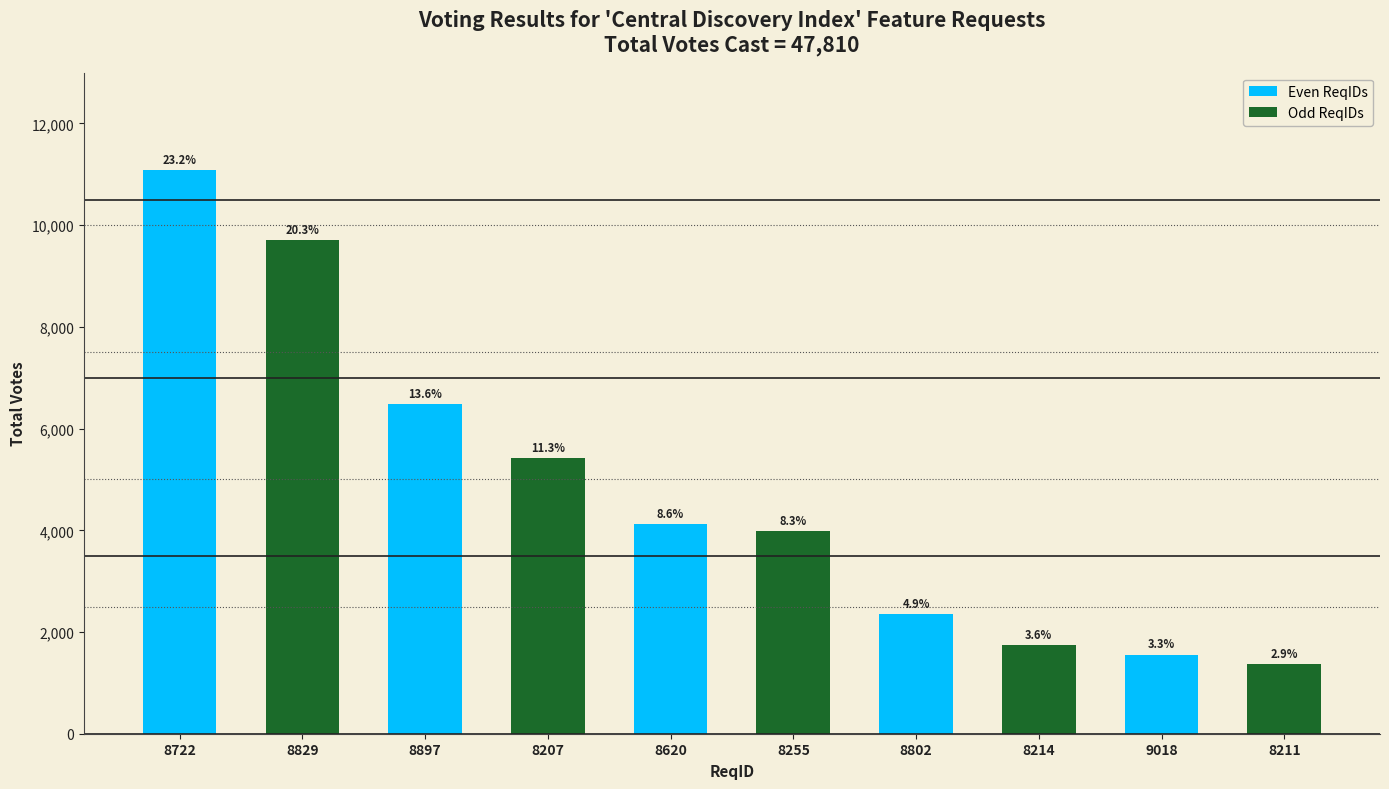

Does the chart contain any negative values?

No